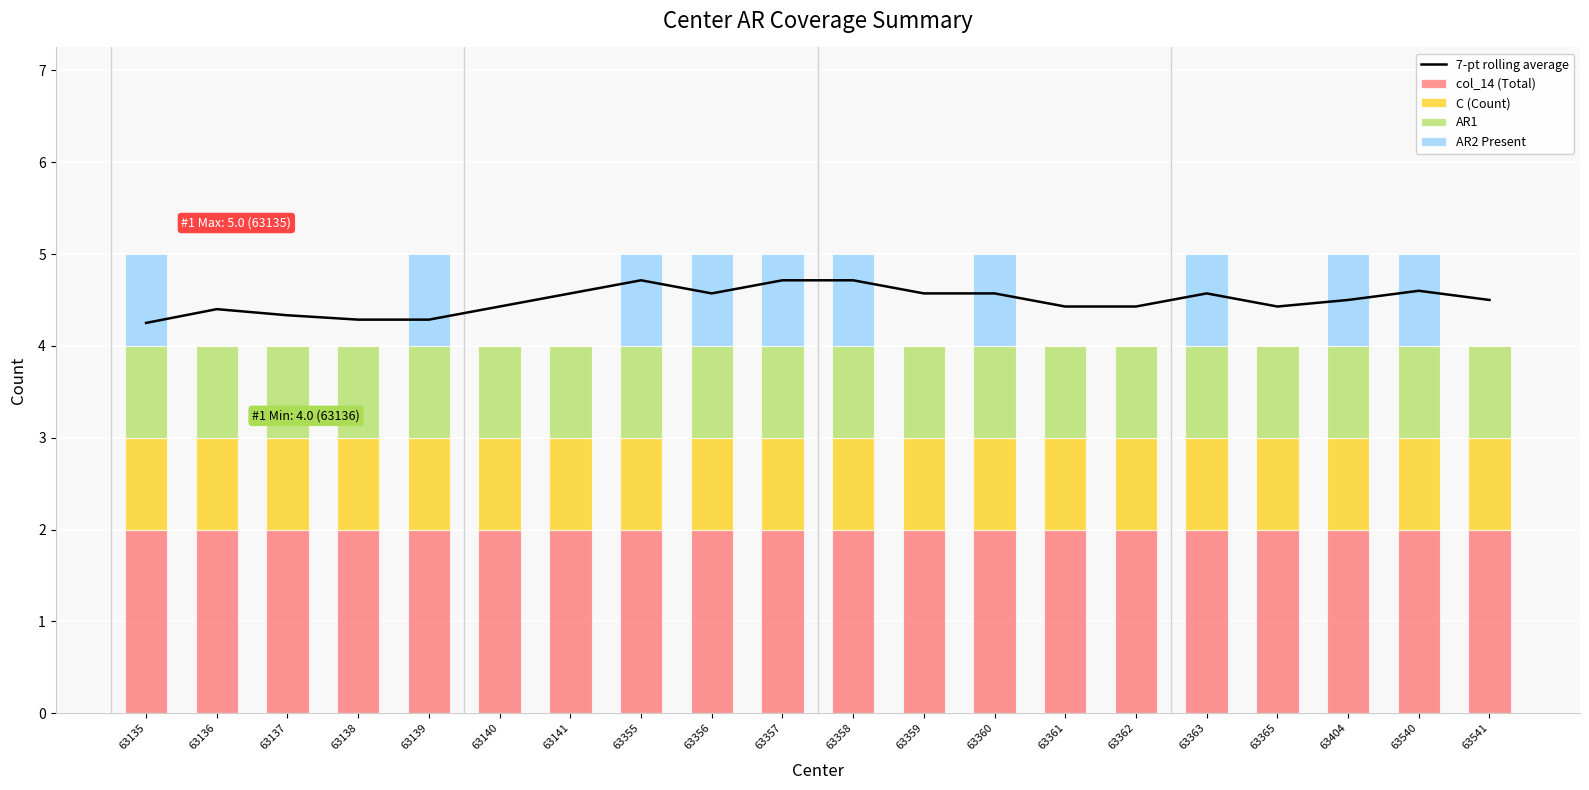

At which label does C (Count) reach its minimum?

63135